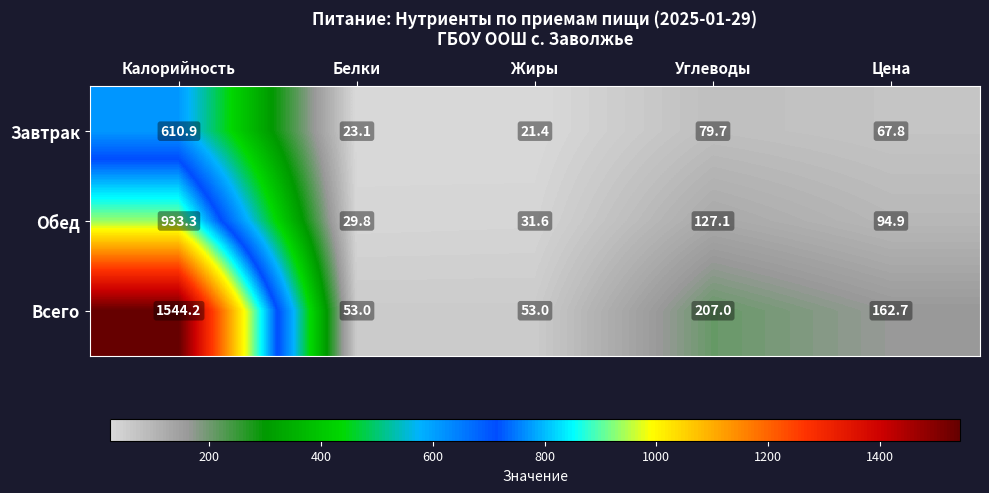

Rank the series by their maximum value, from highest to lowest.

Всего, Обед, Завтрак